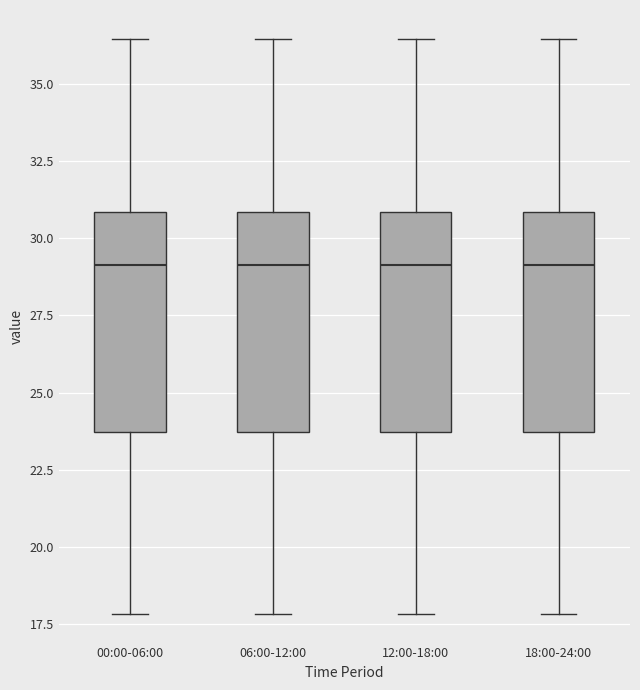

Reading left to right, read every box against the y-axis: the position of its median line, the range the box covers, and the ends of its whiskers. The values are not printed on the chart, so give them approximately, as read against the axis.

00:00-06:00: median 29.0, box 23.5 to 31.0, whiskers 18.0 to 36.5
06:00-12:00: median 29.0, box 23.5 to 31.0, whiskers 18.0 to 36.5
12:00-18:00: median 29.0, box 23.5 to 31.0, whiskers 18.0 to 36.5
18:00-24:00: median 29.0, box 23.5 to 31.0, whiskers 18.0 to 36.5